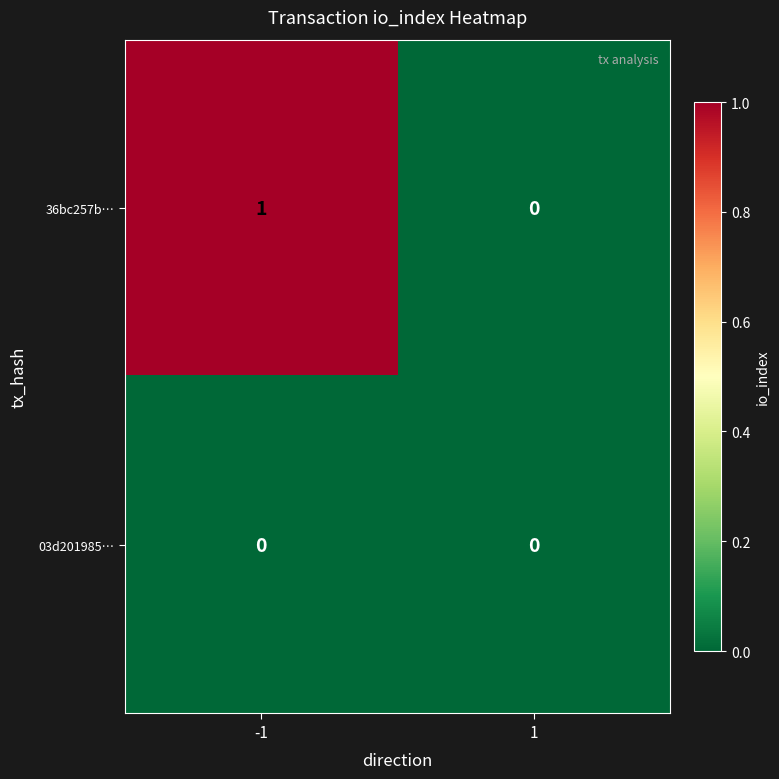

Count the number of categories in the chart.

2